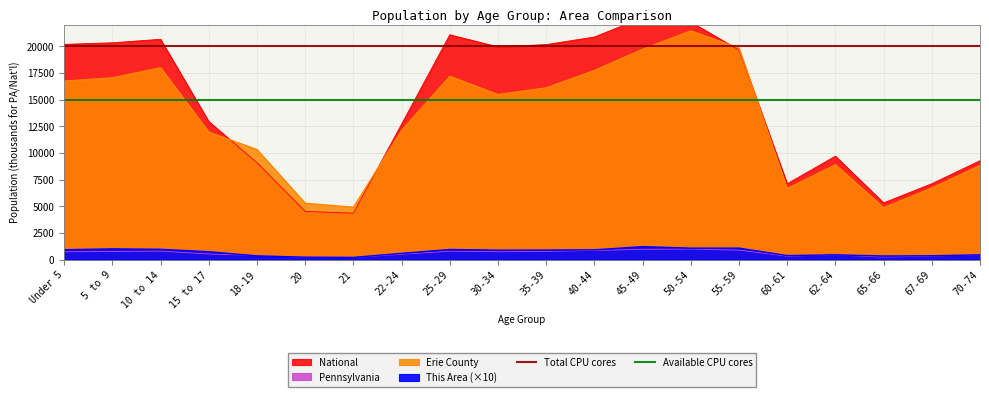

At which label does Total CPU cores reach its minimum?

Under 5